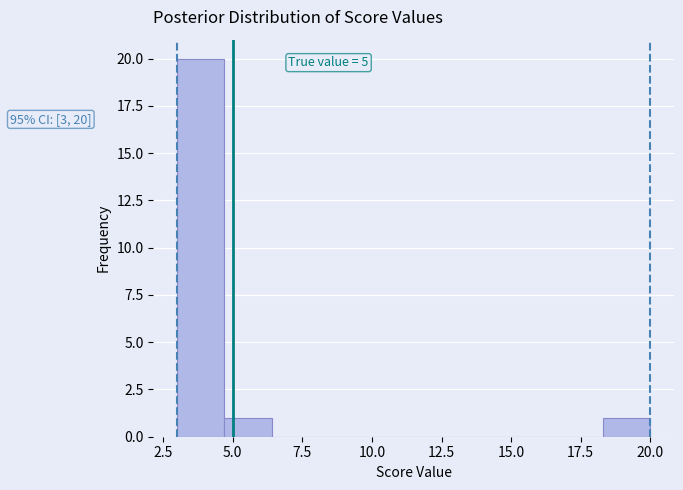

Around what value on the x-axis is the tallest bar? Give the approximate position of its centre, as read against the axis.

4.0